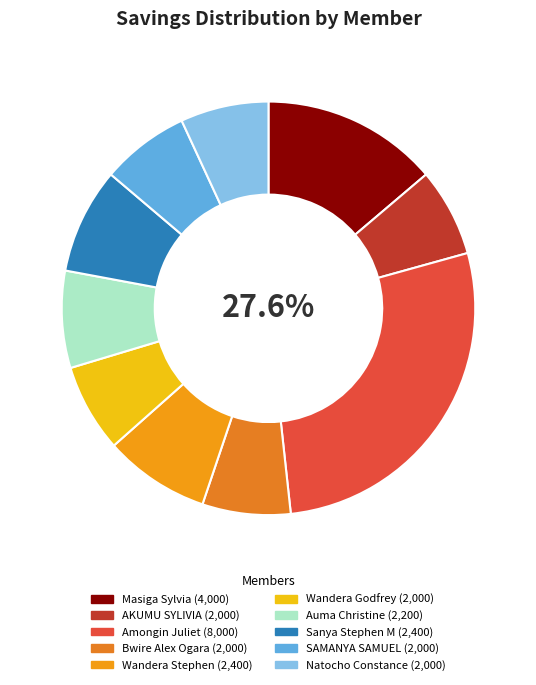

Is it true that Wandera Stephen is 8% of the pie?

True